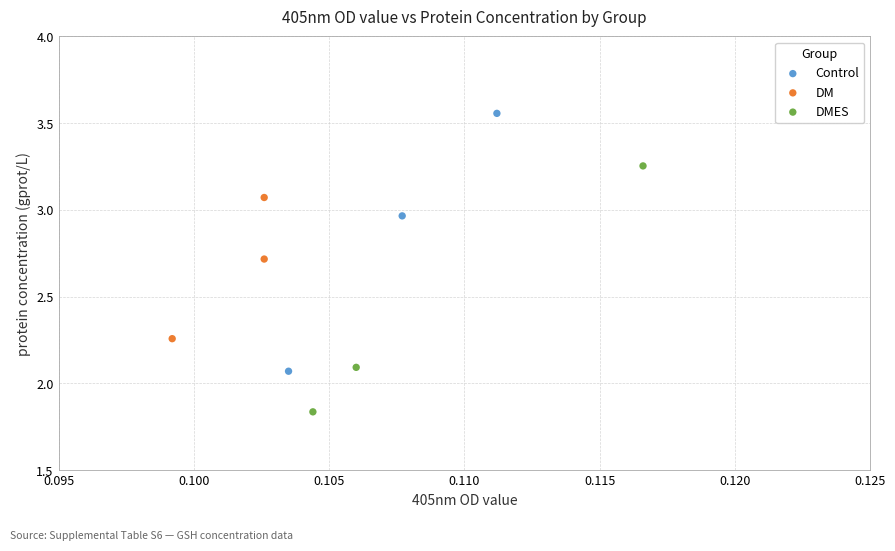

Which series contains the lowest Y value?

DMES